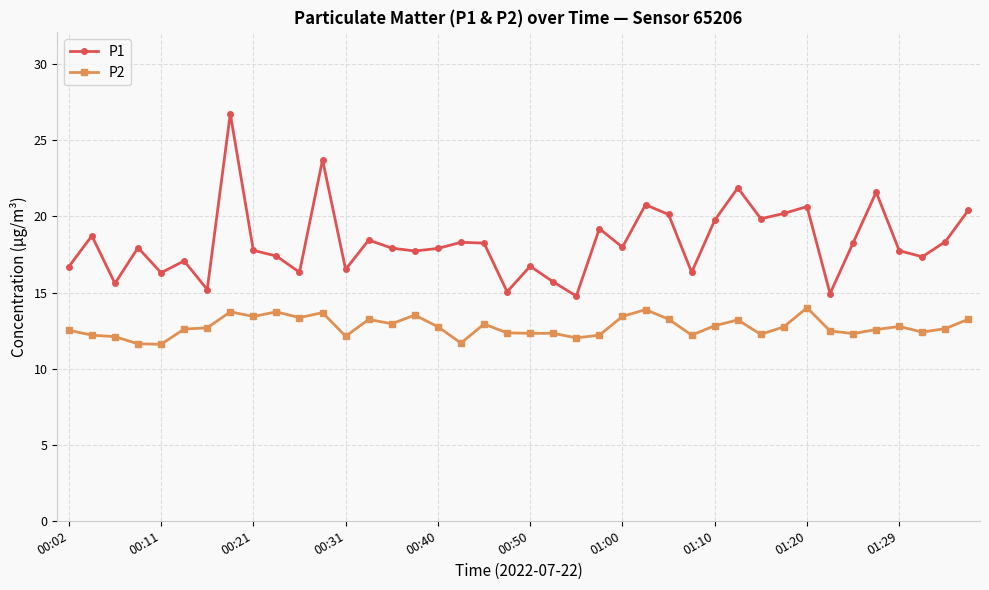

What is the smallest value displayed?

11.6